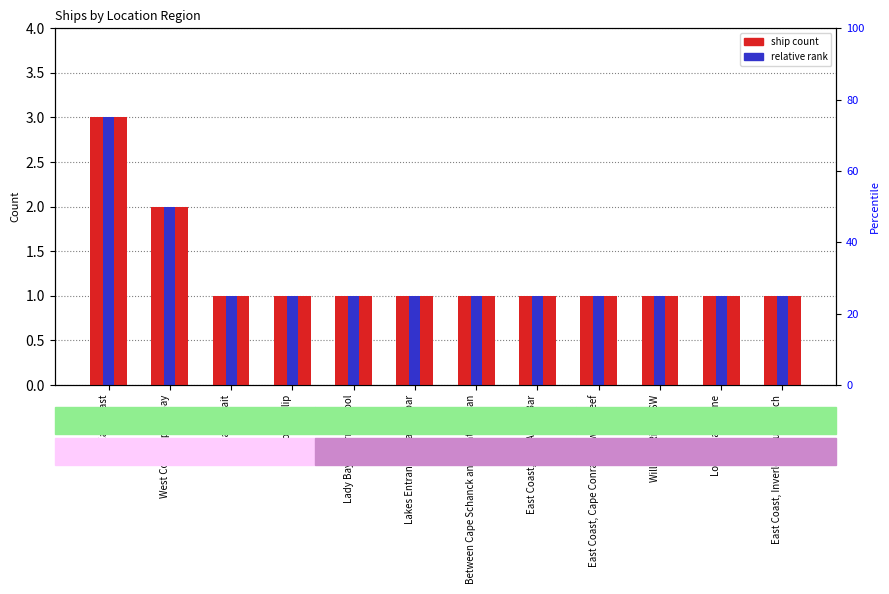

What is the value of the relative rank bar at the 7th from the left?

1